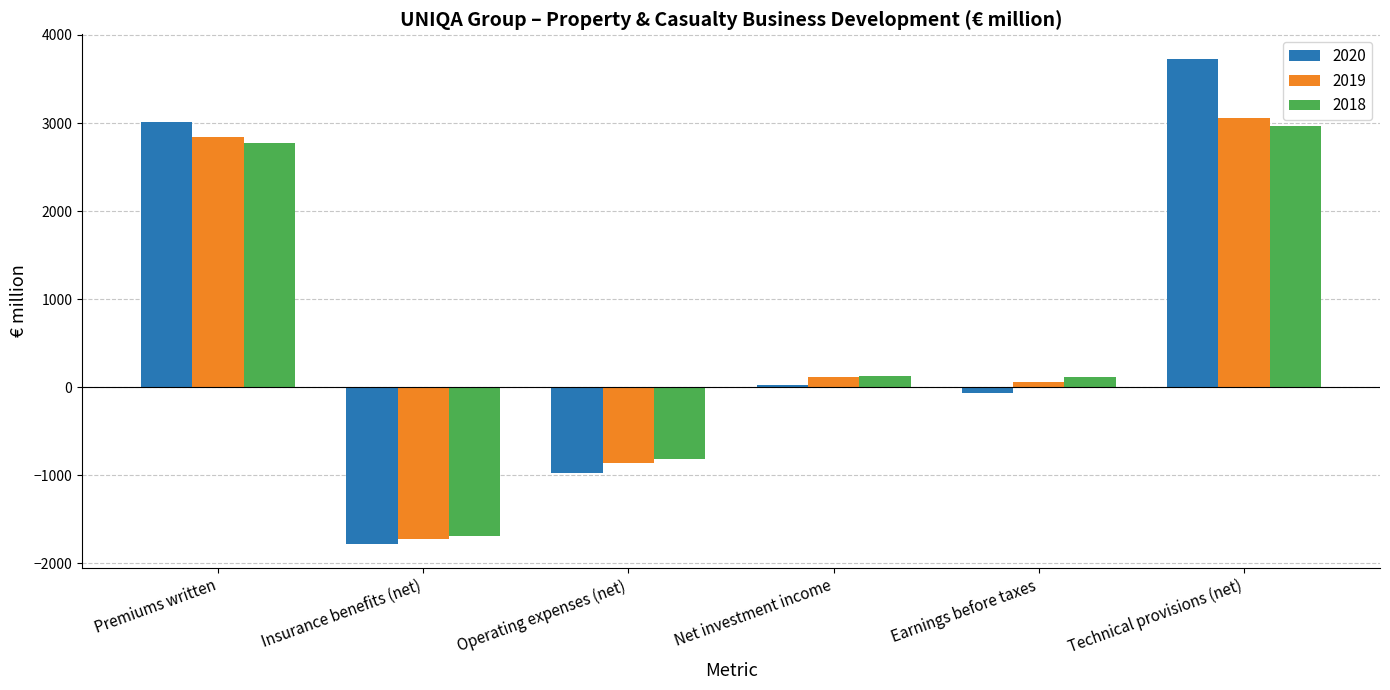

Which series has the largest range (max minus min)?

2020